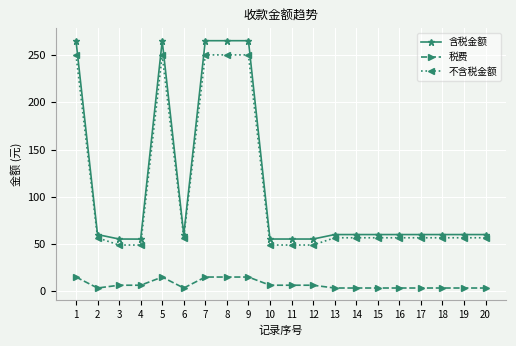

Is the value of 不含税金额 at 20 greater than the value of 税费 at 1?

Yes